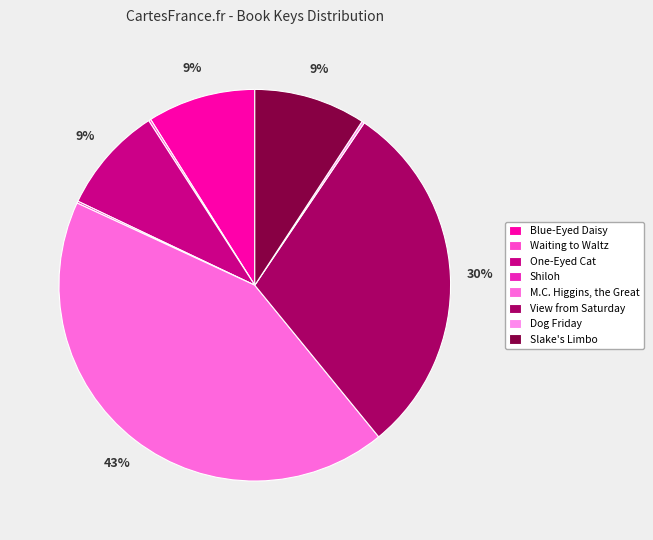

Which has a higher value, Slake's Limbo or Blue-Eyed Daisy?

Slake's Limbo